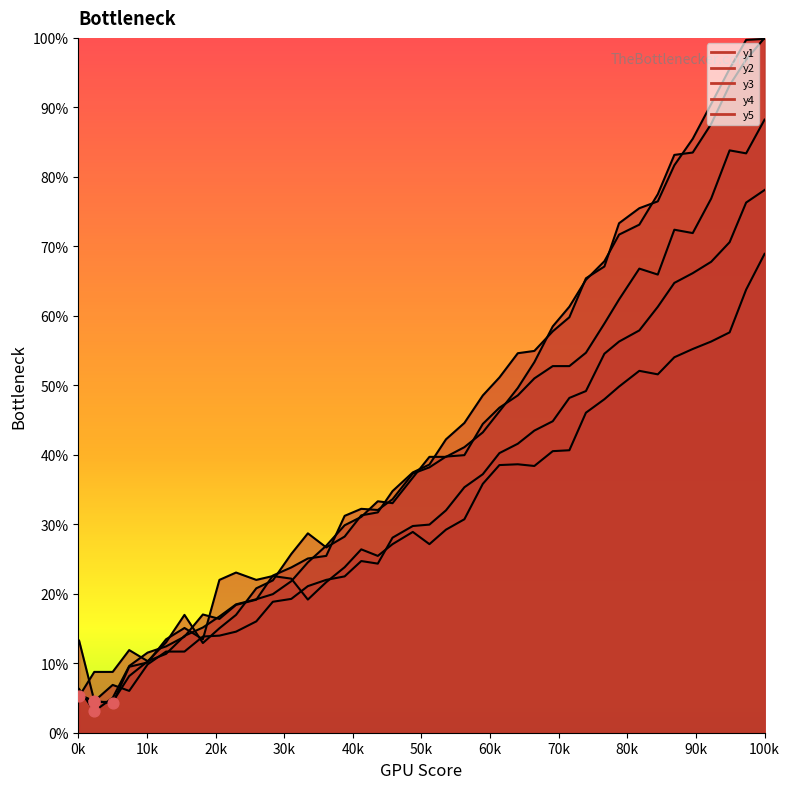

What are all the series names shown in the legend?

y1, y2, y3, y4, y5